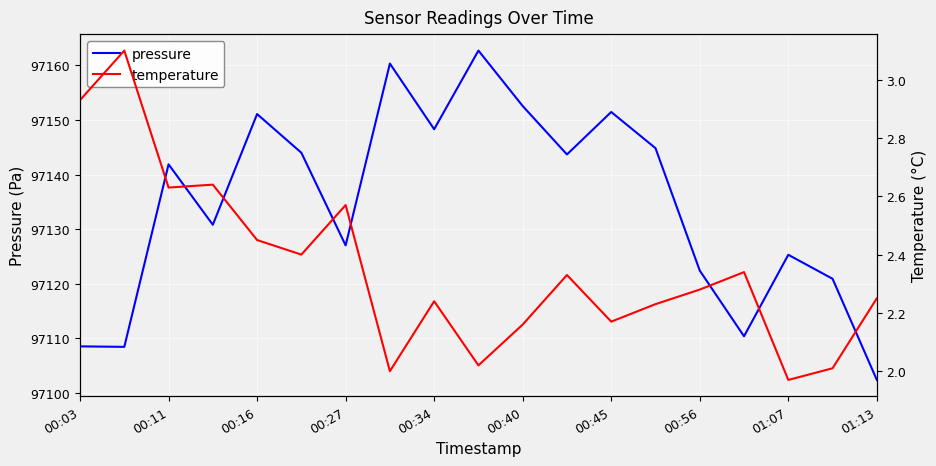

True or false: pressure and temperature cross at least once.

False